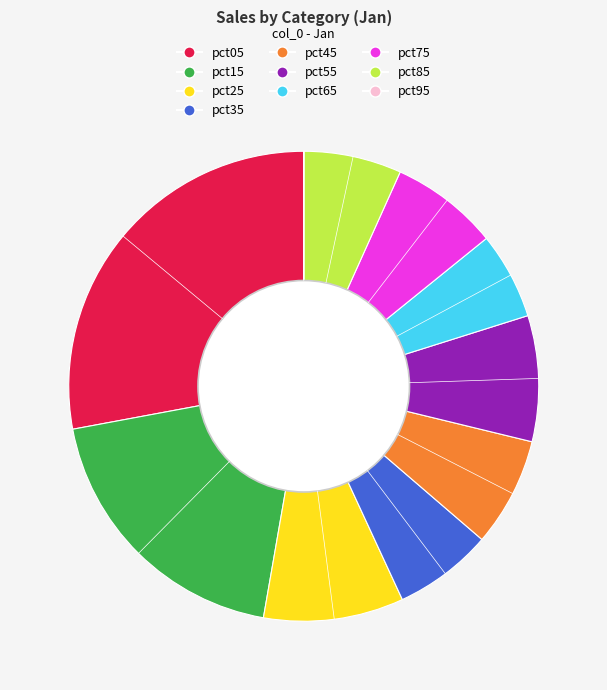

Which slice is the largest?

pct05